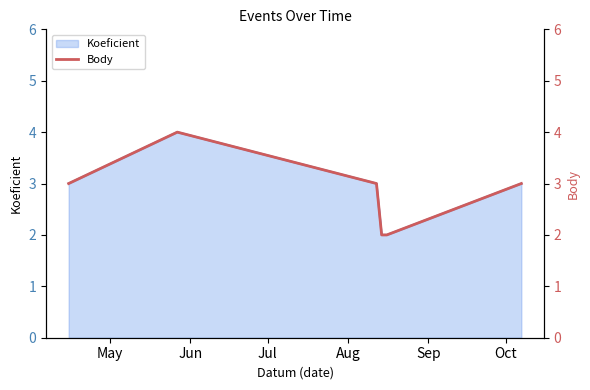

What is the maximum value for Koeficient?

4